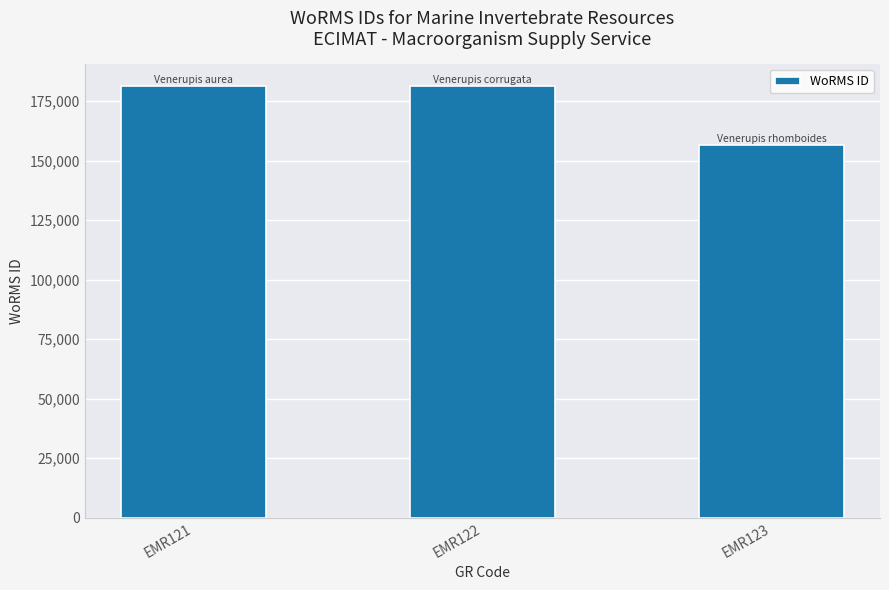

The value at EMR122 is 325266. True or false?

False